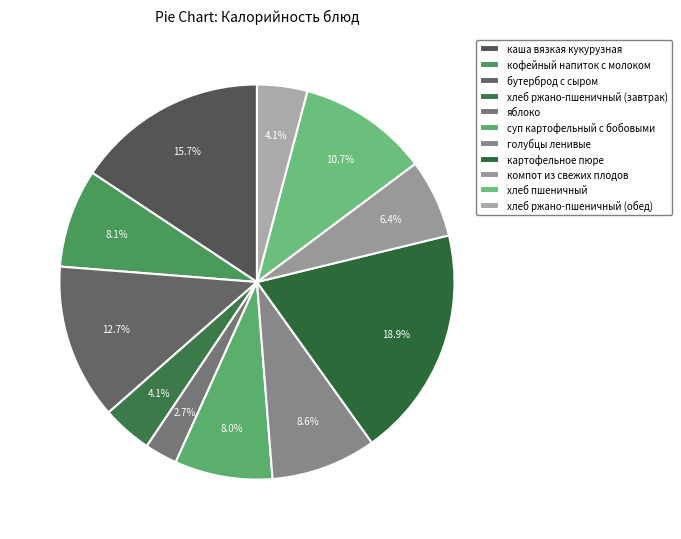

True or false: компот из свежих плодов accounts for 6% of the total.

True